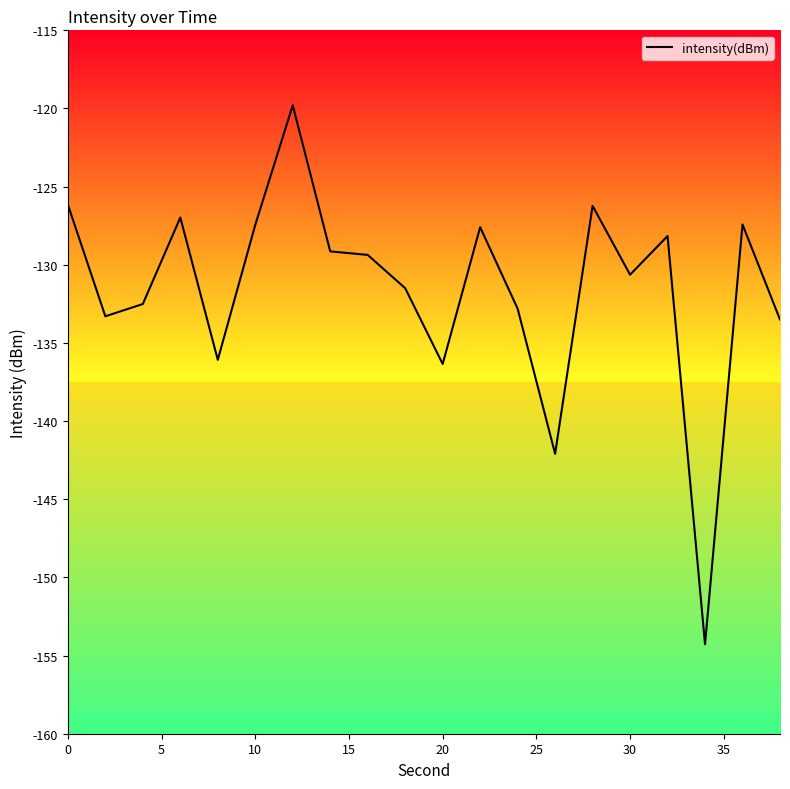

What is the difference between the maximum and minimum values?

34.5